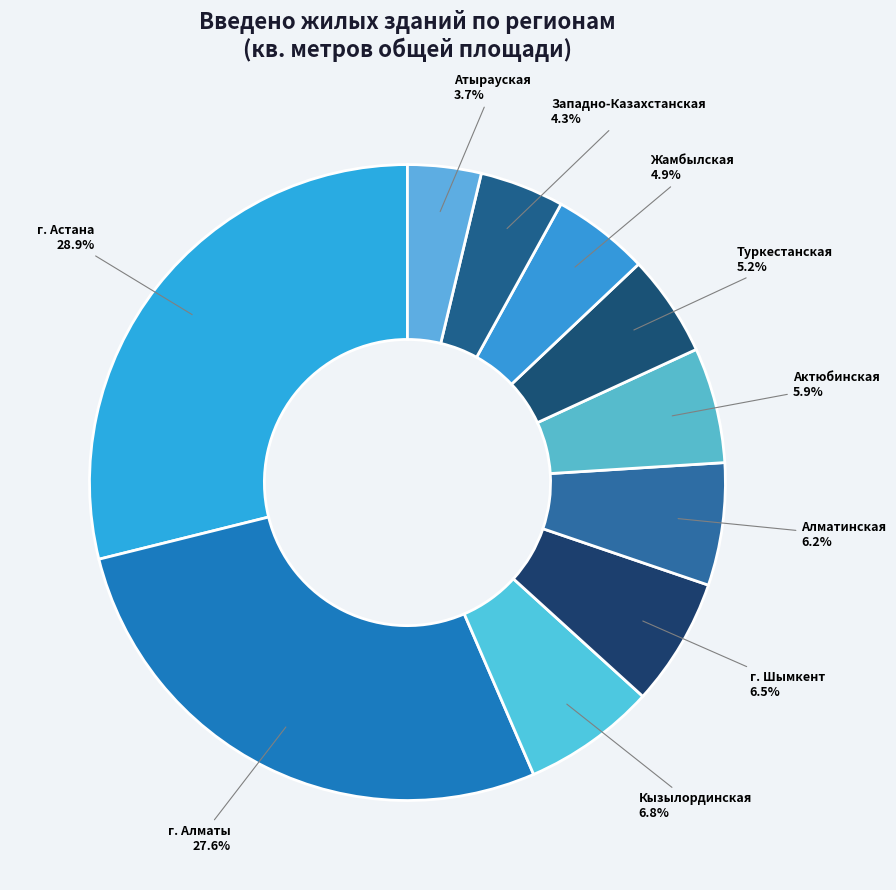

Approximately how many times larger is the value at г. Шымкент compared to г. Алматы?

0.2